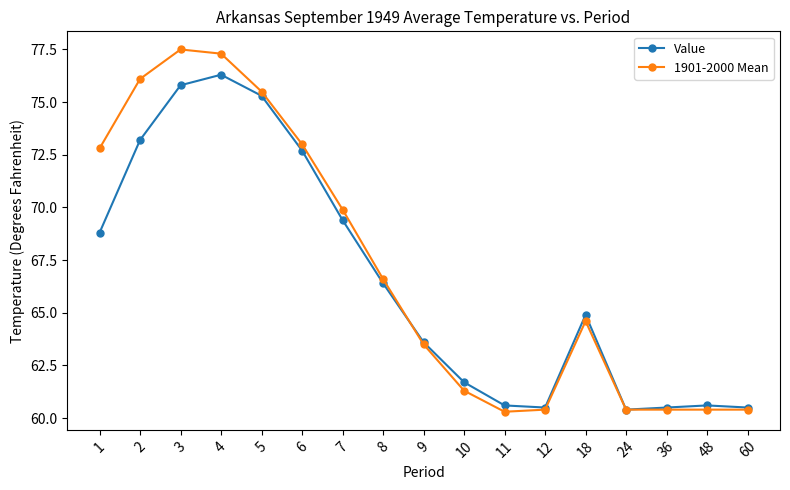

What is the average value of the 1901-2000 Mean series?

67.1